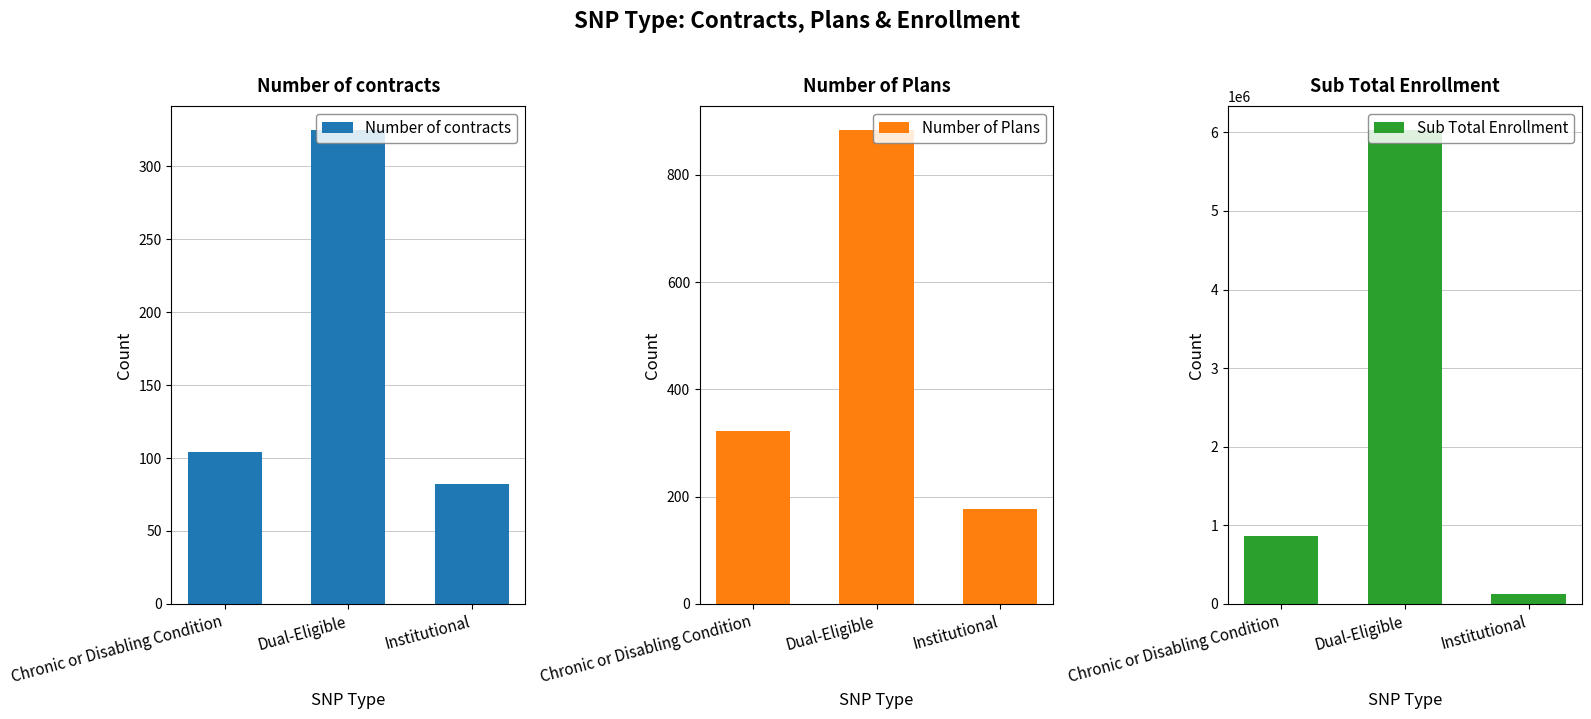

What is the highest value of the Number of Plans series?

884